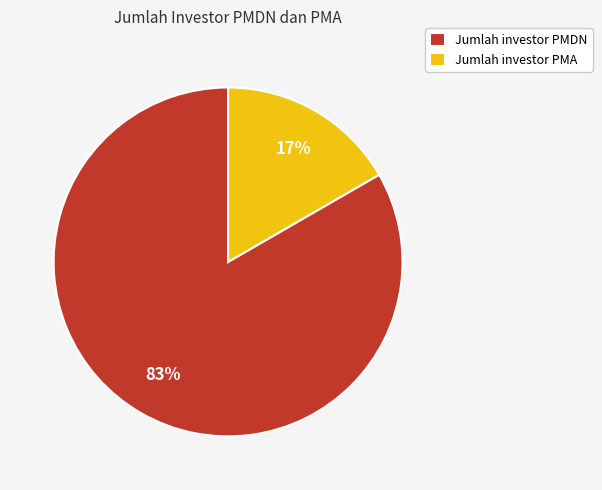

What percentage is the Jumlah investor PMDN slice, to the nearest percent?

83%